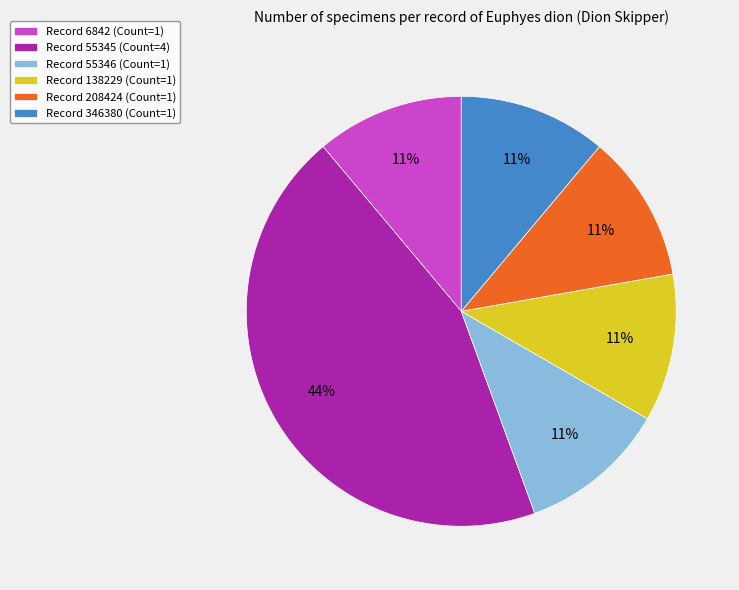

The Record 138229 (Count=1) slice represents 11% of the pie. True or false?

True